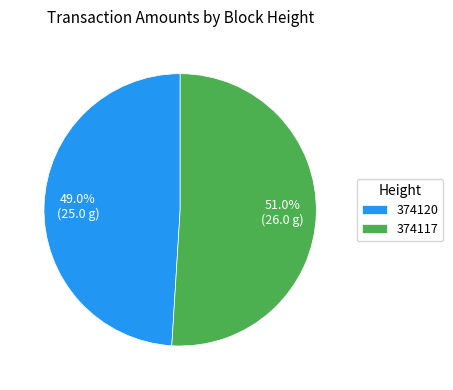

What percentage is the 374120 slice, to the nearest percent?

49%